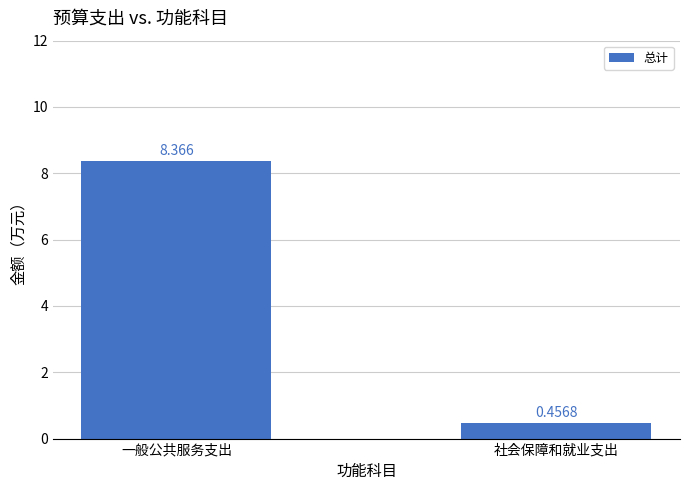

What is the label of the 1st bar from the left?

一般公共服务支出